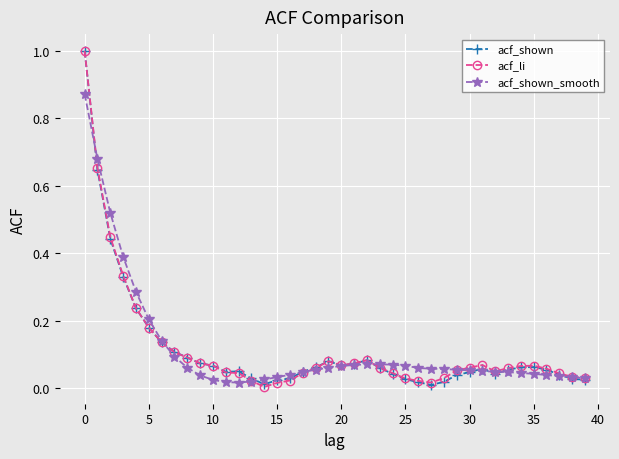

What is the maximum value shown in the chart?

1.0